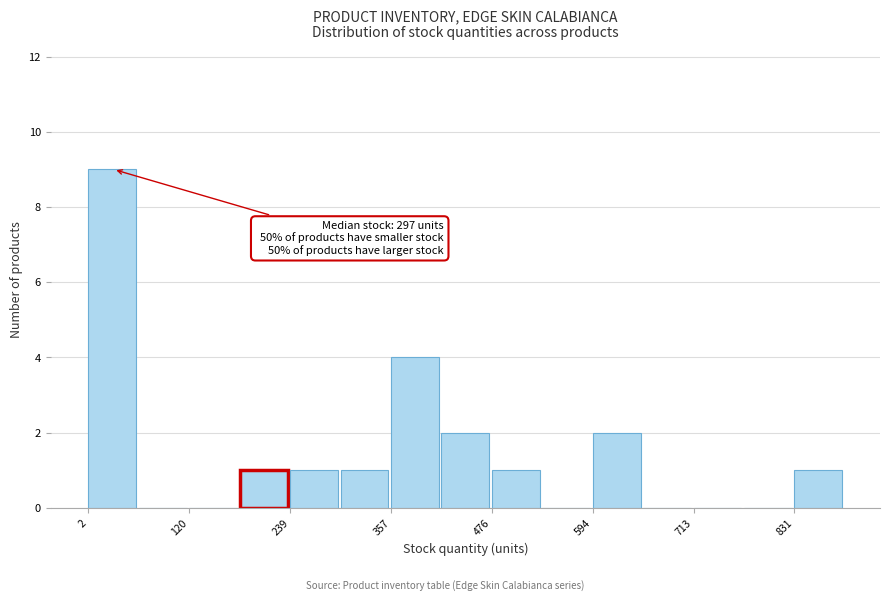

Around what value on the x-axis is the tallest bar? Give the approximate position of its centre, as read against the axis.

40